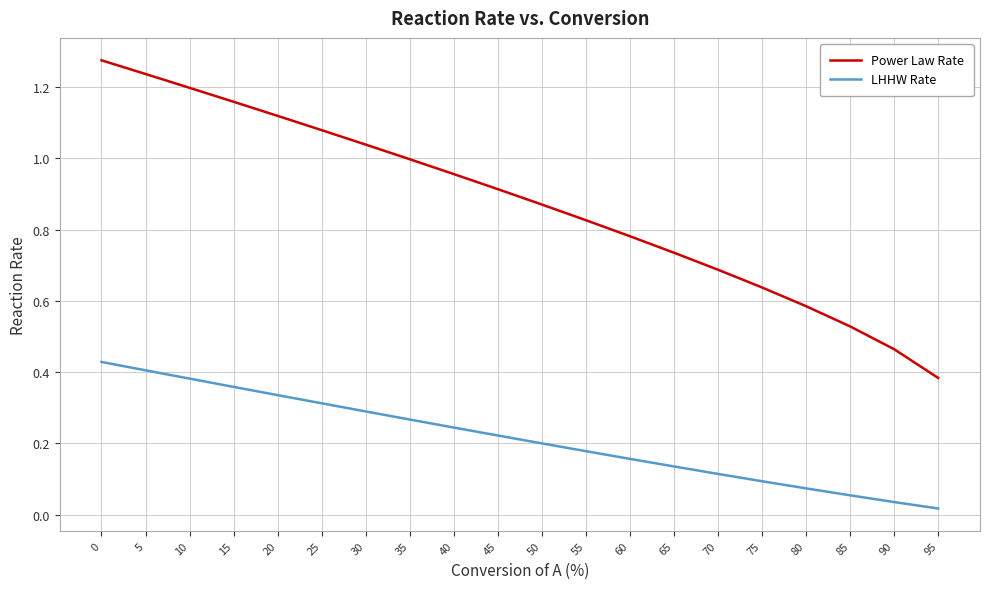

At how many categories does at least one series exceed 0?

20